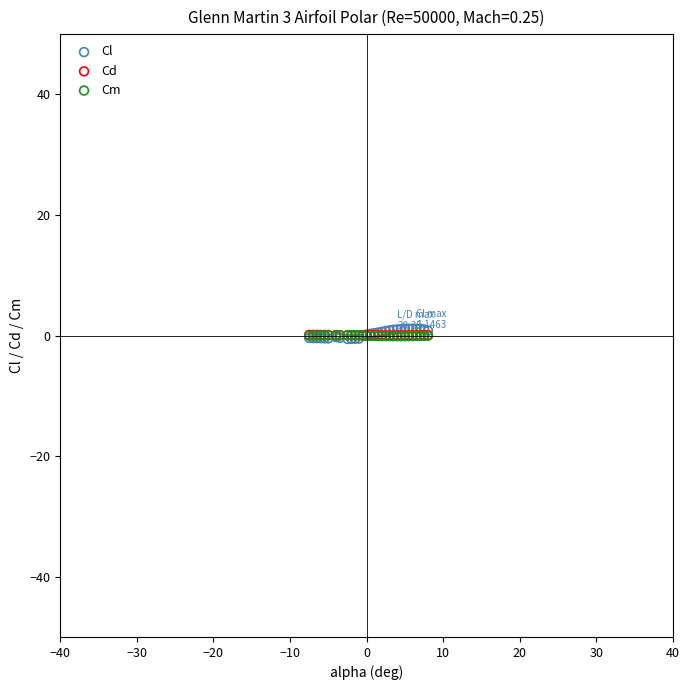

Which series has the largest Y range (max minus min)?

Cl